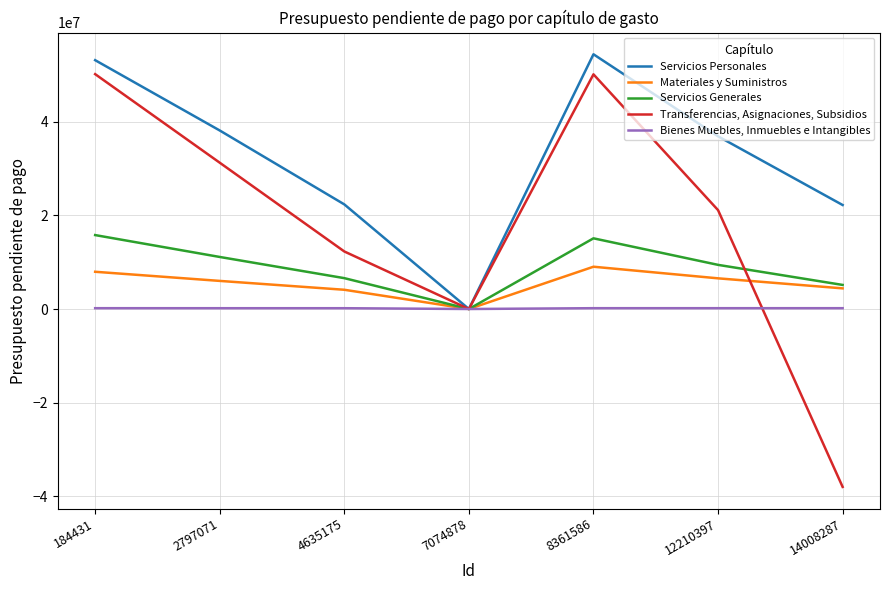

Which series changed the most between 2797071 and 4635175?

Transferencias, Asignaciones, Subsidios